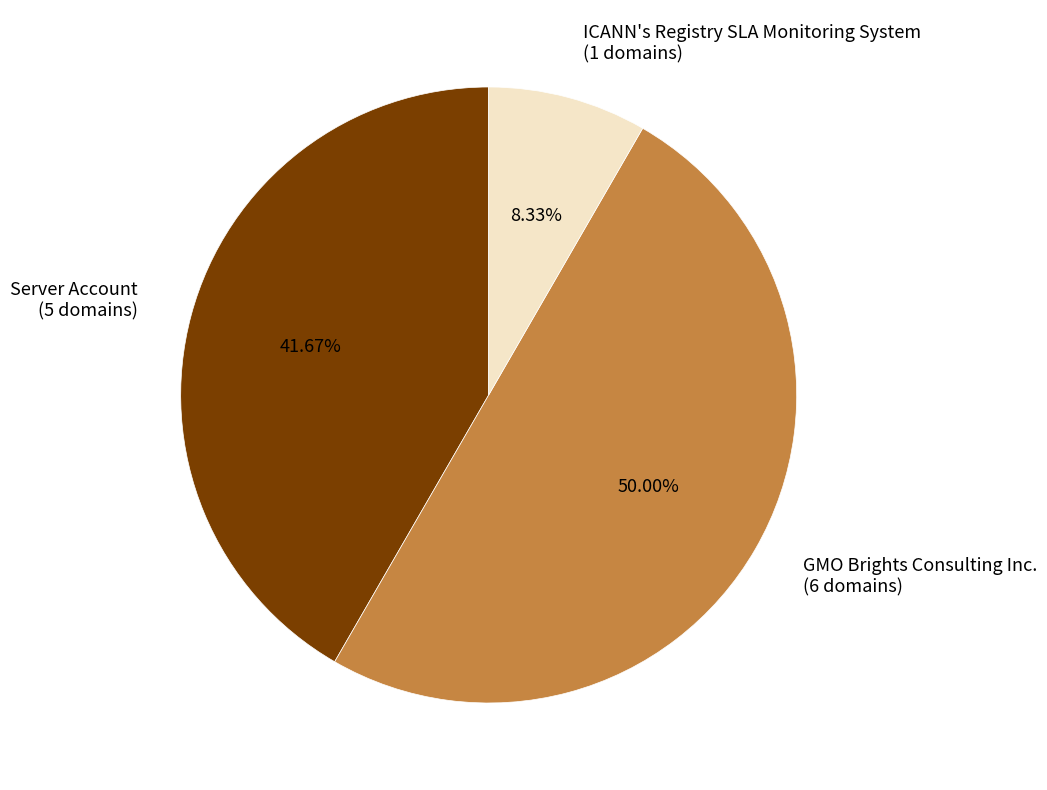

To the nearest percent, what is the difference between the largest and smallest slice percentages?

42%